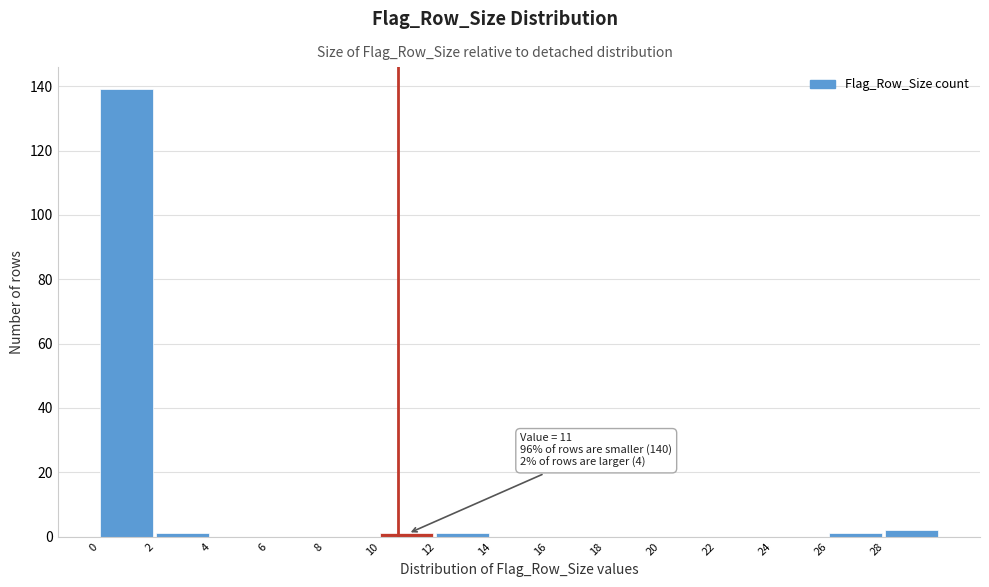

Reading left to right, transcribe all the data shown in this chart.

0=139	2=1	4=0	6=0	8=0	10=1	12=1	14=0	16=0	18=0	20=0	22=0	24=0	26=1	28=2